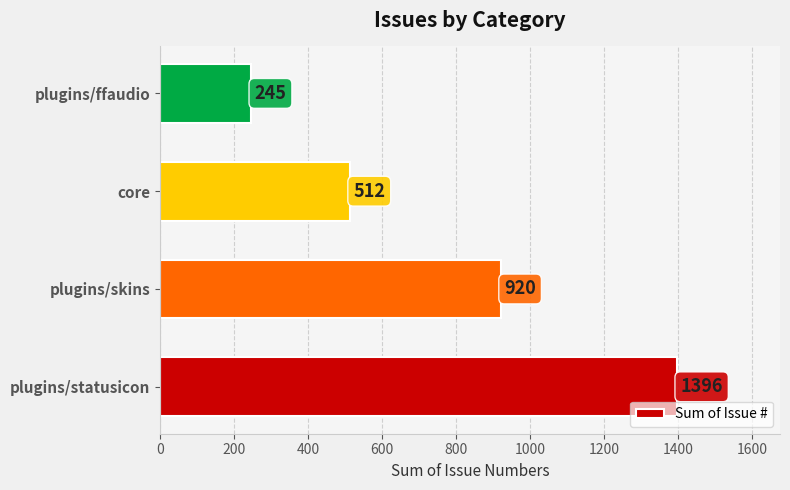

What is the difference between the maximum and minimum values?

1151